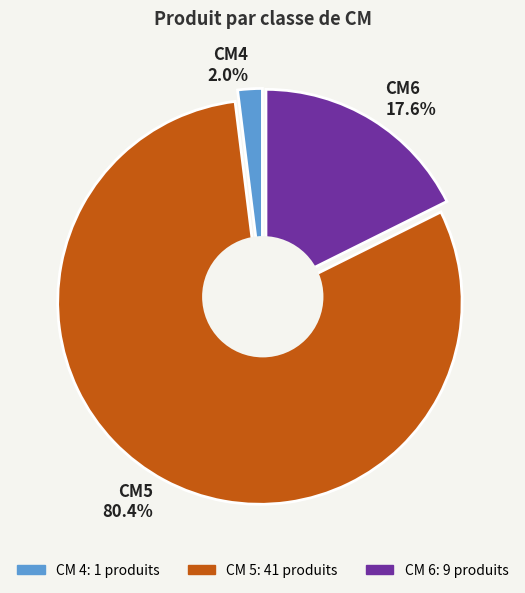

What percentage is the 6 slice, to the nearest percent?

18%